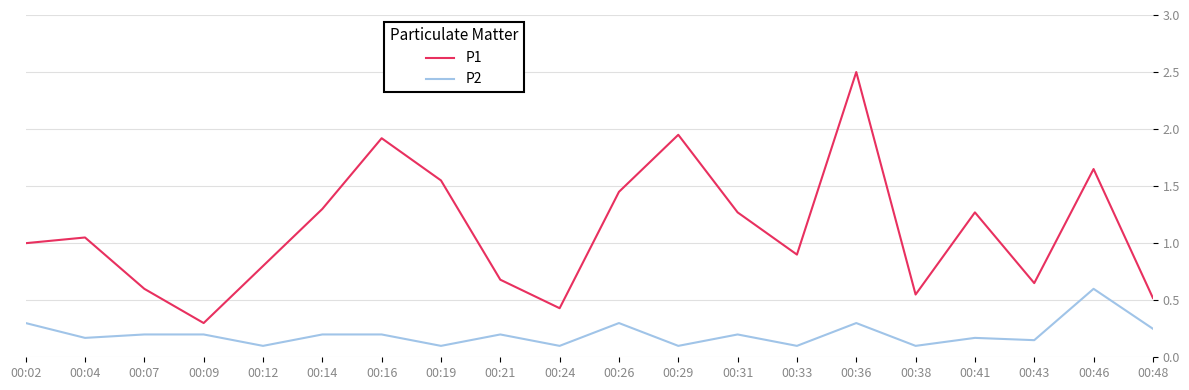

True or false: P2 and P1 intersect in this chart.

False